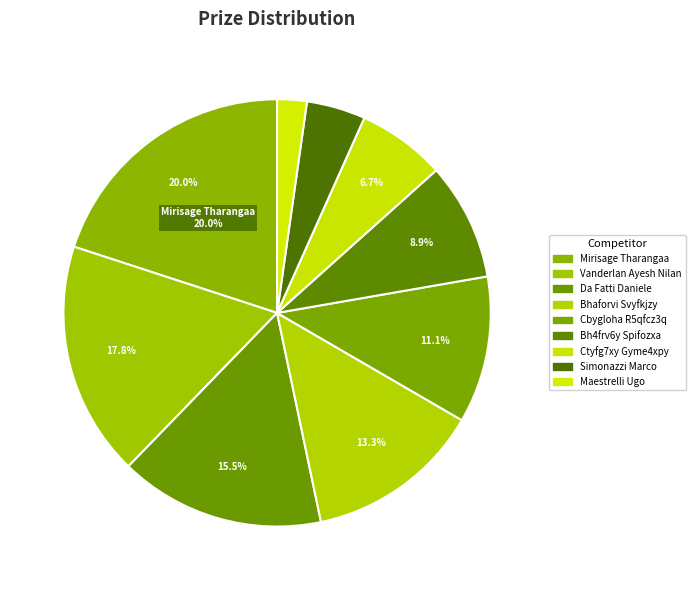

Is it true that Ctyfg7xy Gyme4xpy is 7% of the pie?

True